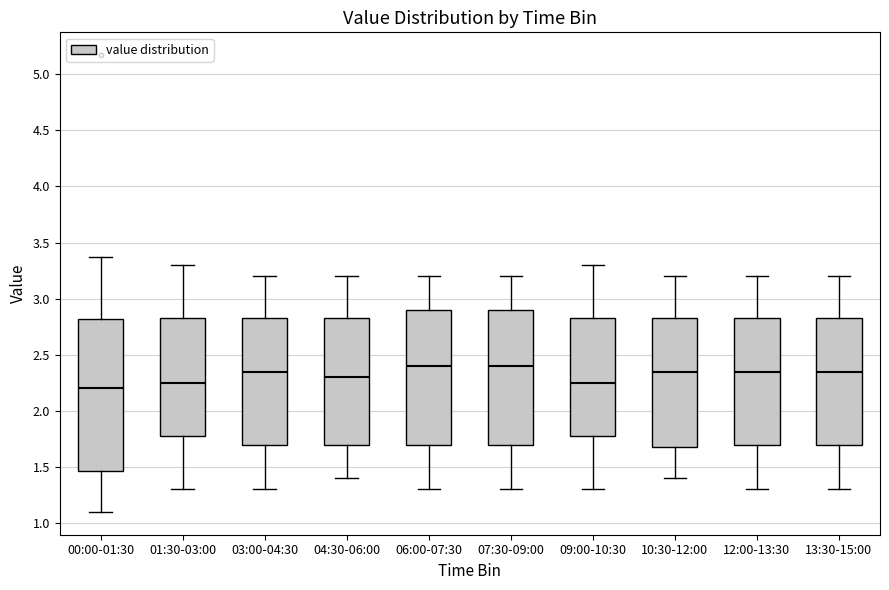

Where is the upper edge of the box for 06:00-07:30 on the y-axis? The values are not printed on the chart, so give them approximately, as read against the axis.

2.90